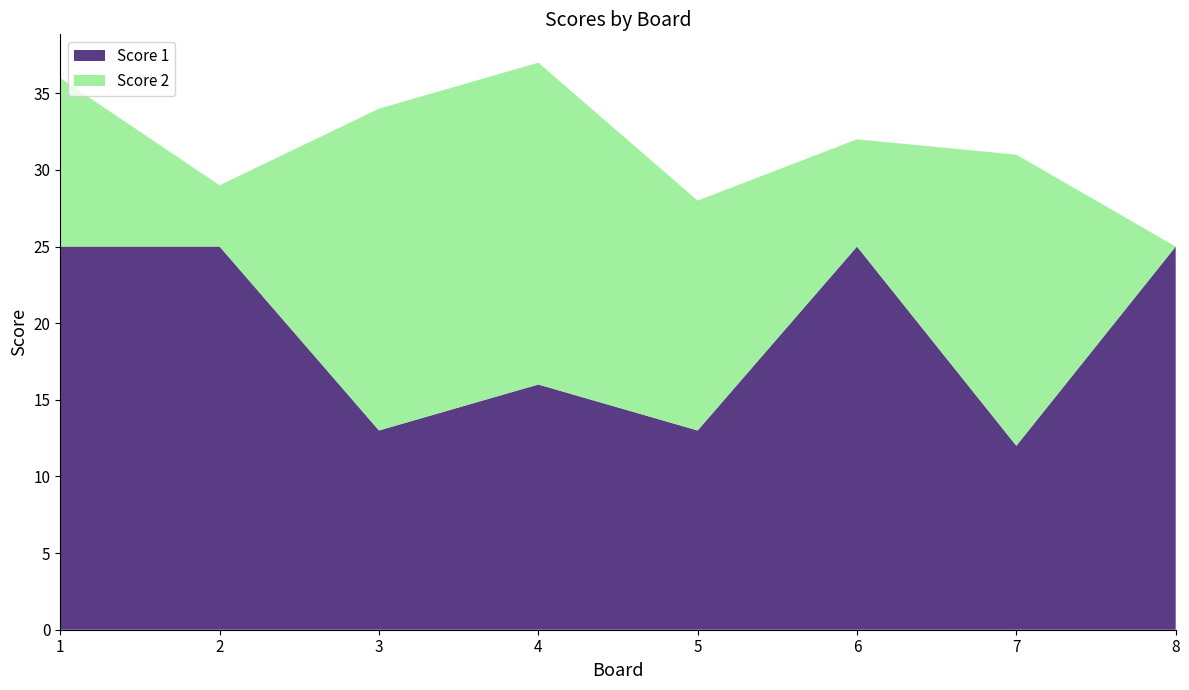

Reading left to right, what are all the values shown in this chart?

Score 1: 1=25	2=25	3=13	4=16	5=13	6=25	7=12	8=25
Score 2: 1=11	2=4	3=21	4=21	5=15	6=7	7=19	8=0